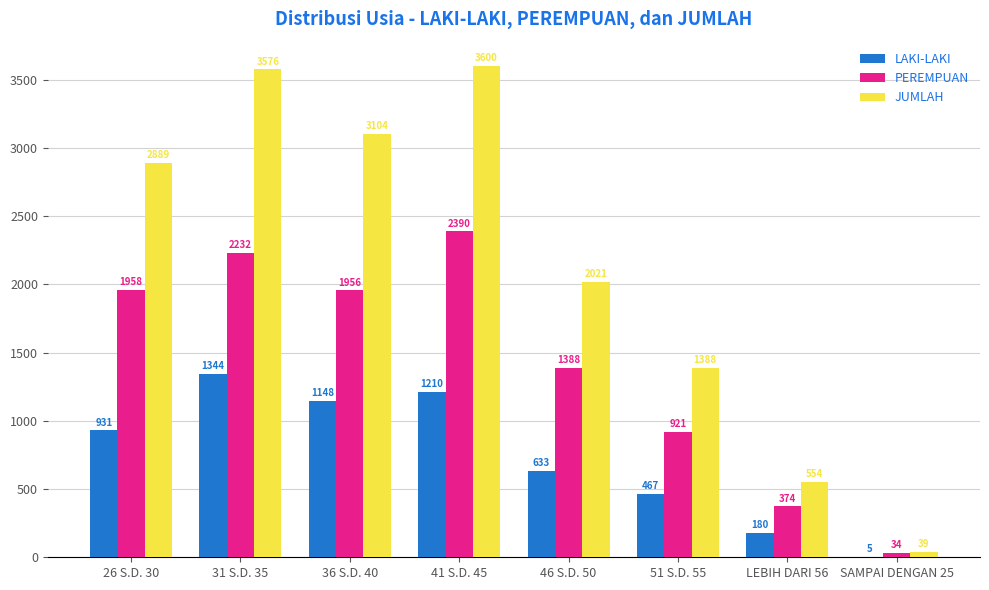

At which label is JUMLAH closest to 1819?

46 S.D. 50